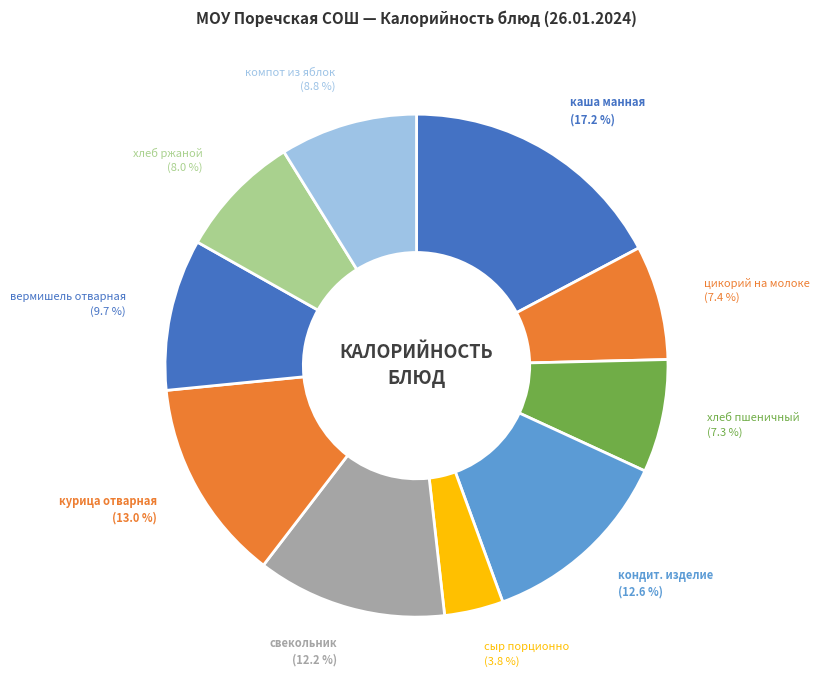

Rank the categories by value from lowest to highest.

сыр порционно, хлеб пшеничный йодированный, цикорий на молоке, хлеб ржаной или зерновой, компот из свежих яблок, вермишель отварная, свекольник, кондитерское изделие, курица отварная с соусом, каша манная с маслом сливочным